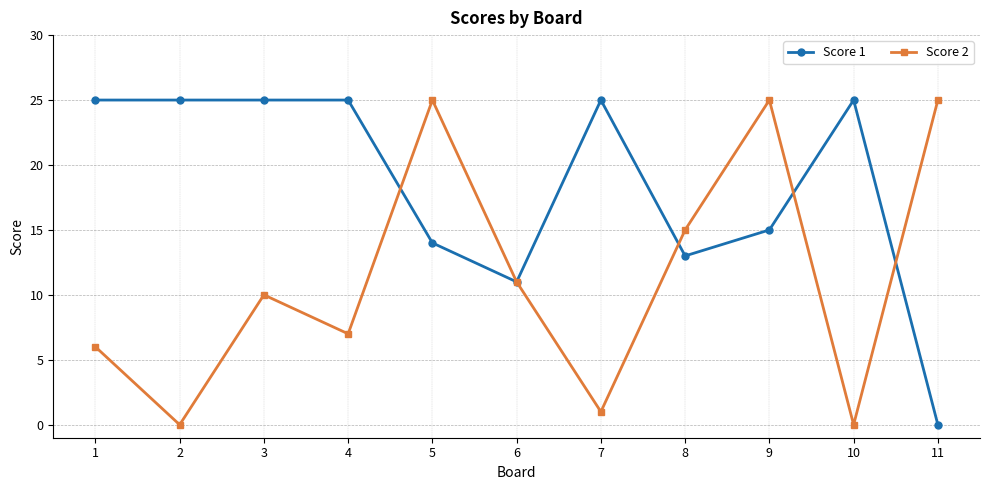

Is it true that Score 1 equals 41 at 7?

False